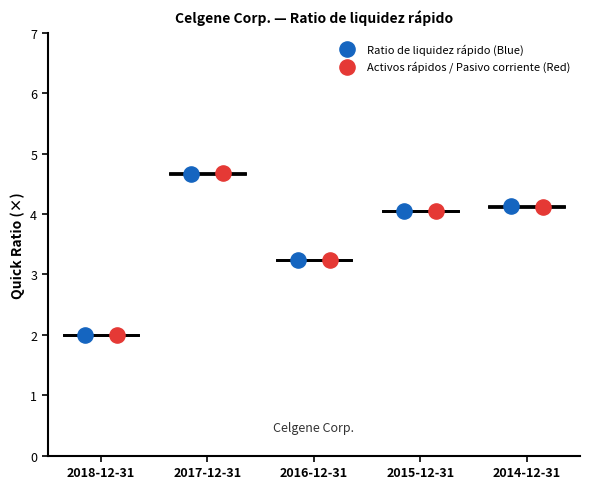

Which series has the largest Y range (max minus min)?

Activos rápidos / Pasivo corriente (Red)